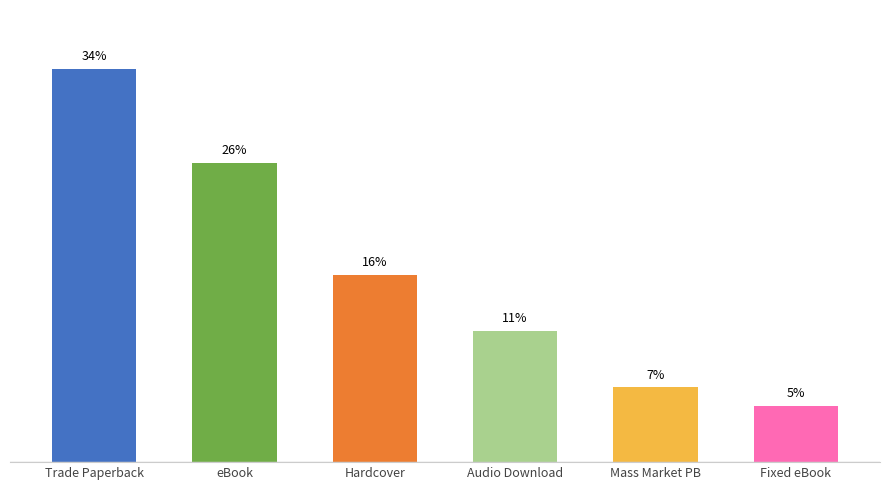

What is the label of the 4th bar from the right?

Hardcover